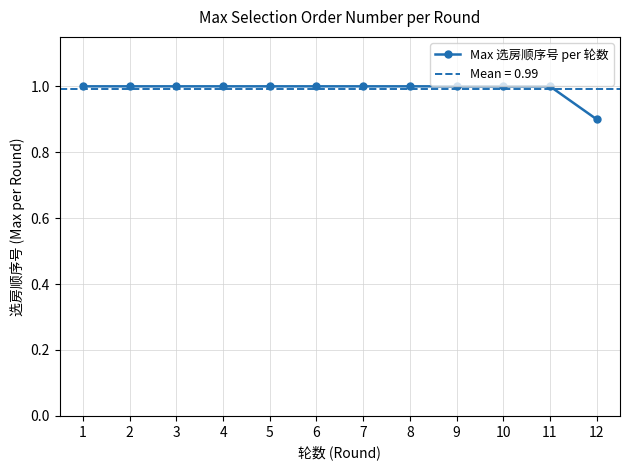

True or false: the data has more than 1 interior local peaks.

False